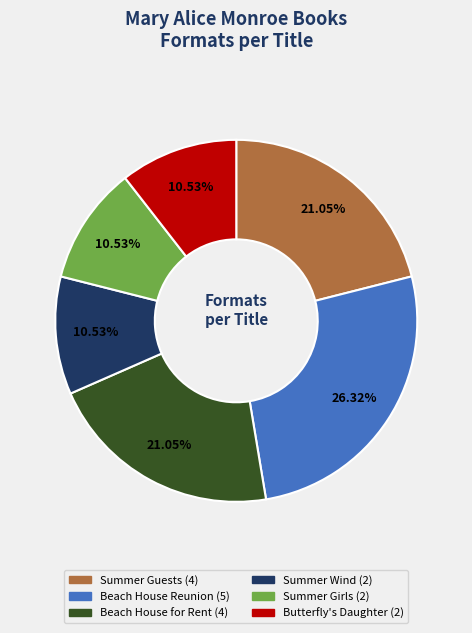

Is the sum of Butterfly's Daughter and Summer Girls greater than half?

No